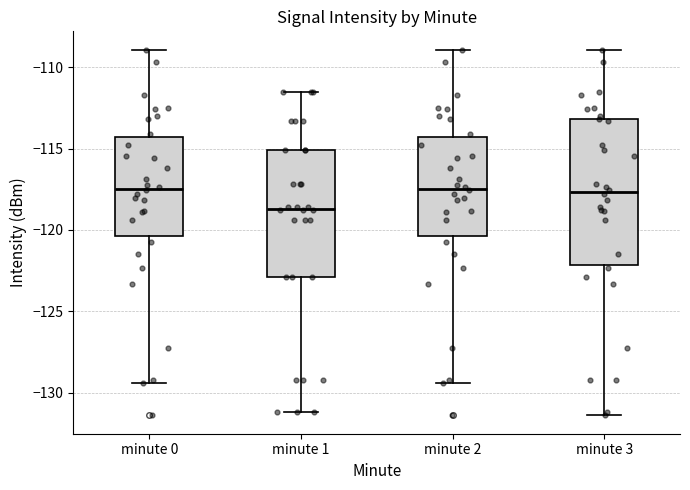

Reading left to right, transcribe this box plot: for each box, give where its median line is, the range the box spans, and where its two whiskers end, as read against the y-axis. The values are not printed on the chart, so give them approximately, as read against the axis.

minute 0: median -117.5, box -120.5 to -114.5, whiskers -129.5 to -109.0
minute 1: median -118.5, box -123.0 to -115.0, whiskers -131.0 to -111.5
minute 2: median -117.5, box -120.5 to -114.5, whiskers -129.5 to -109.0
minute 3: median -117.5, box -122.0 to -113.0, whiskers -131.5 to -109.0